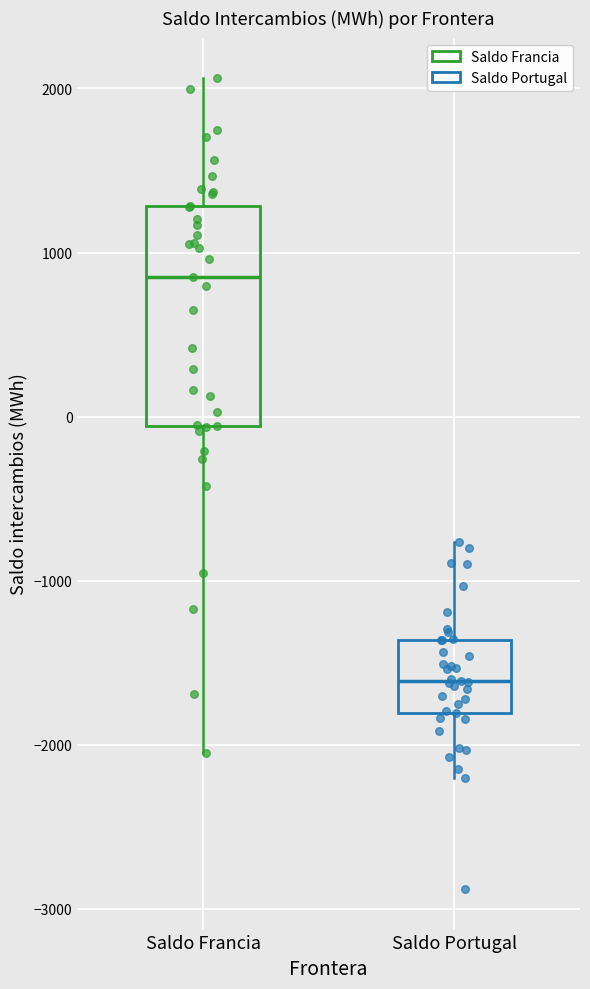

Where is the lower edge of the box for Saldo Portugal on the y-axis? The values are not printed on the chart, so give them approximately, as read against the axis.

-1800